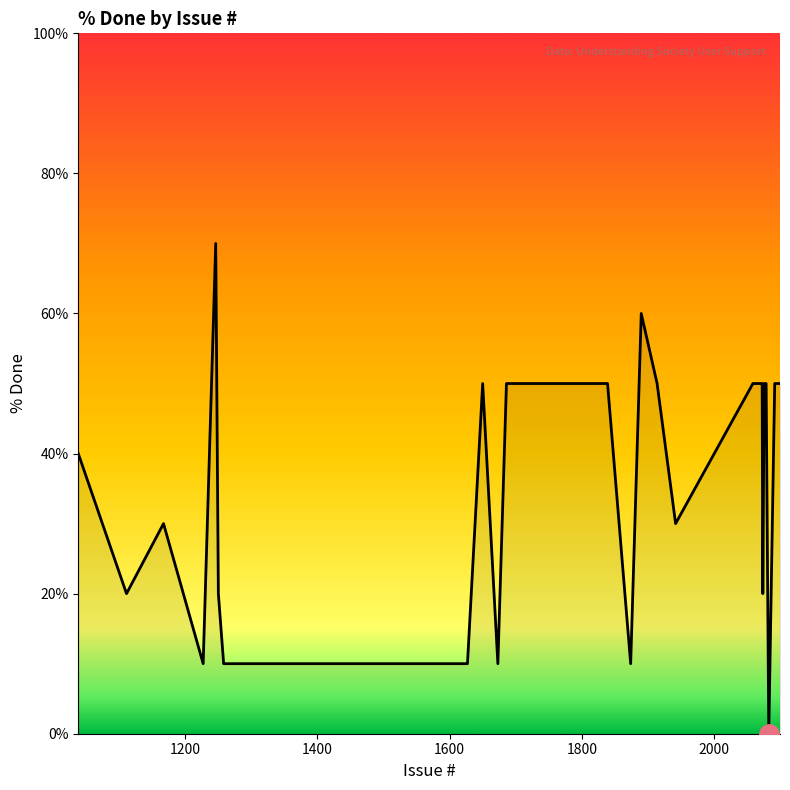

Does the chart have visible grid lines?

No